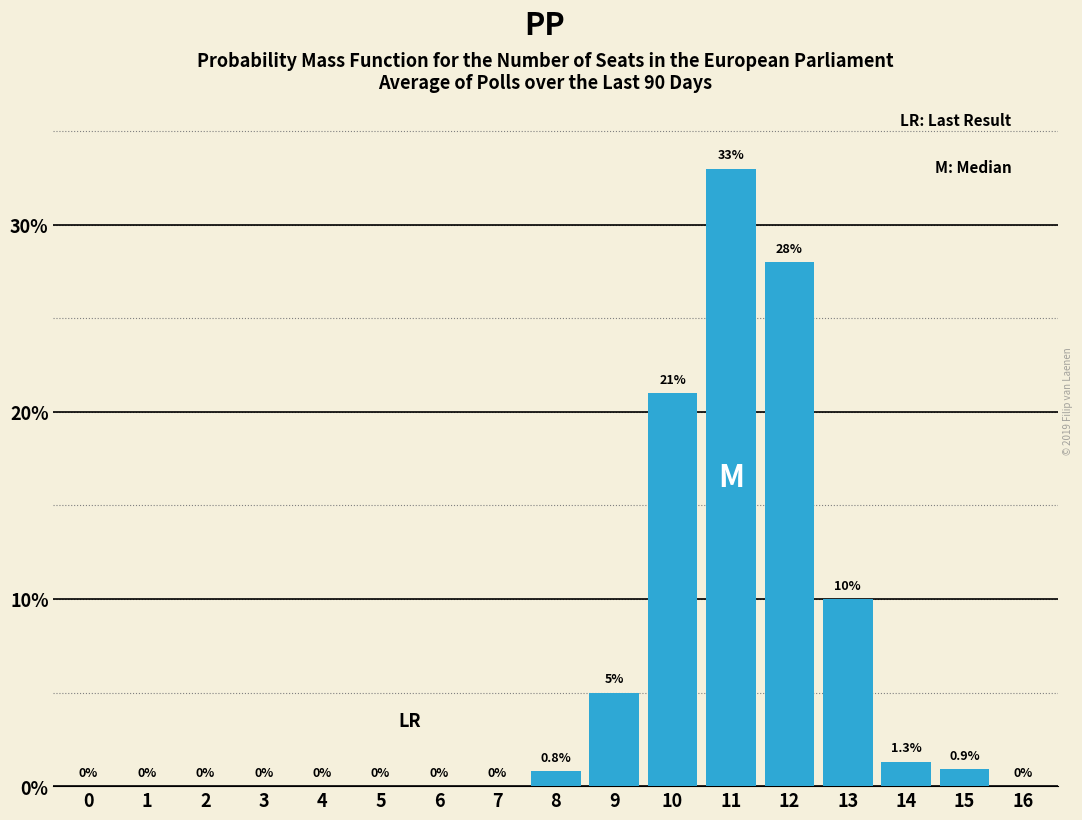

Reading left to right, transcribe all the data shown in this chart.

0=0.0	1=0.0	2=0.0	3=0.0	4=0.0	5=0.0	6=0.0	7=0.0	8=0.8	9=5.0	10=21.0	11=33.0	12=28.0	13=10.0	14=1.3	15=0.9	16=0.0